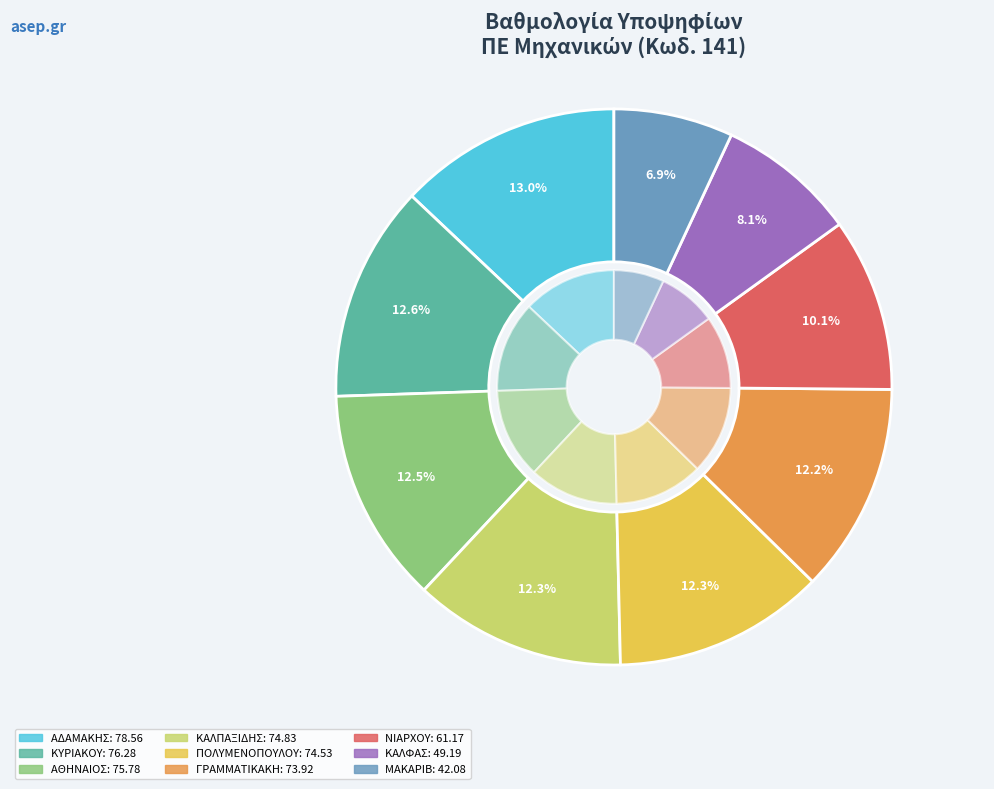

Rank the categories by value from lowest to highest.

ΜΑΚΑΡΙΒ, ΚΑΛΦΑΣ, ΝΙΑΡΧΟΥ, ΓΡΑΜΜΑΤΙΚΑΚΗ, ΠΟΛΥΜΕΝΟΠΟΥΛΟΥ, ΚΑΛΠΑΞΙΔΗΣ, ΑΘΗΝΑΙΟΣ, ΚΥΡΙΑΚΟΥ, ΑΔΑΜΑΚΗΣ